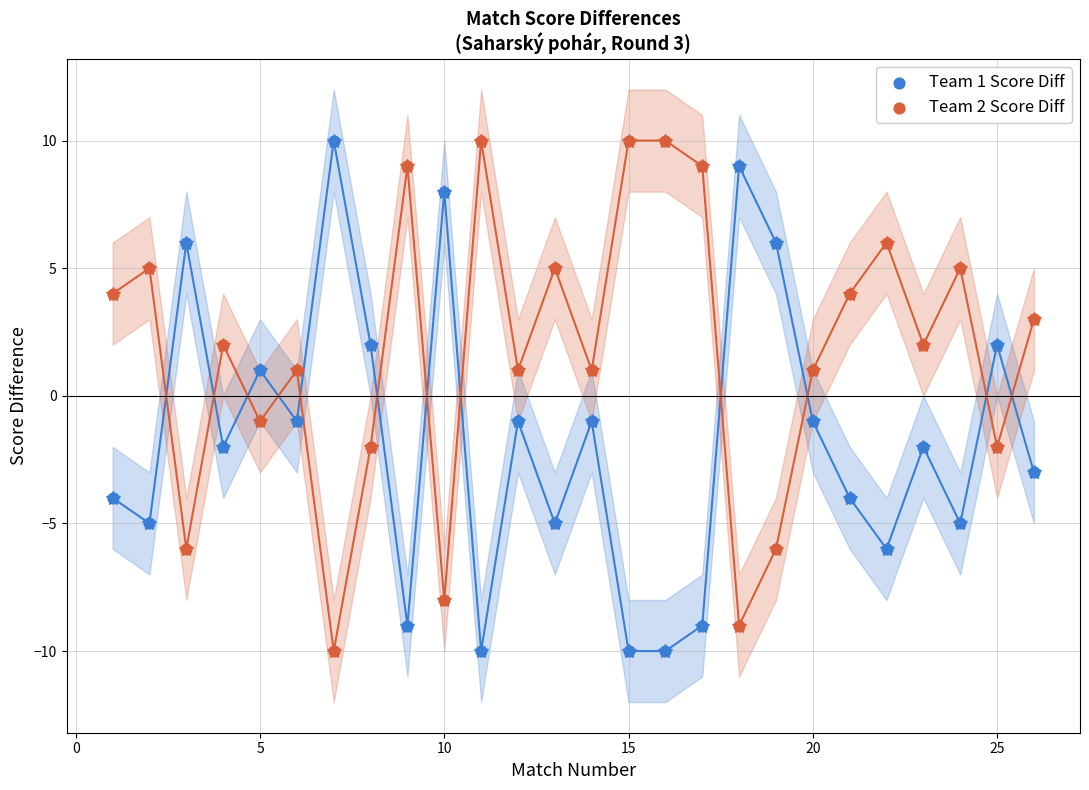

What is the X range (max minus min) for the scatter plot?

25